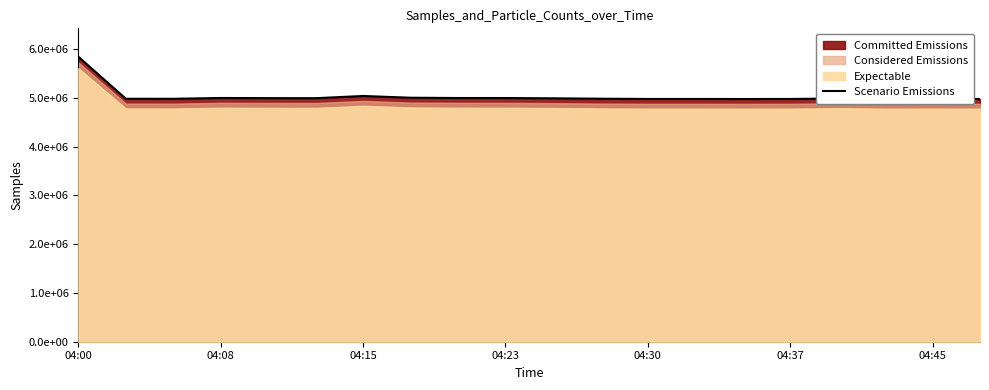

What is the average value?

5027999